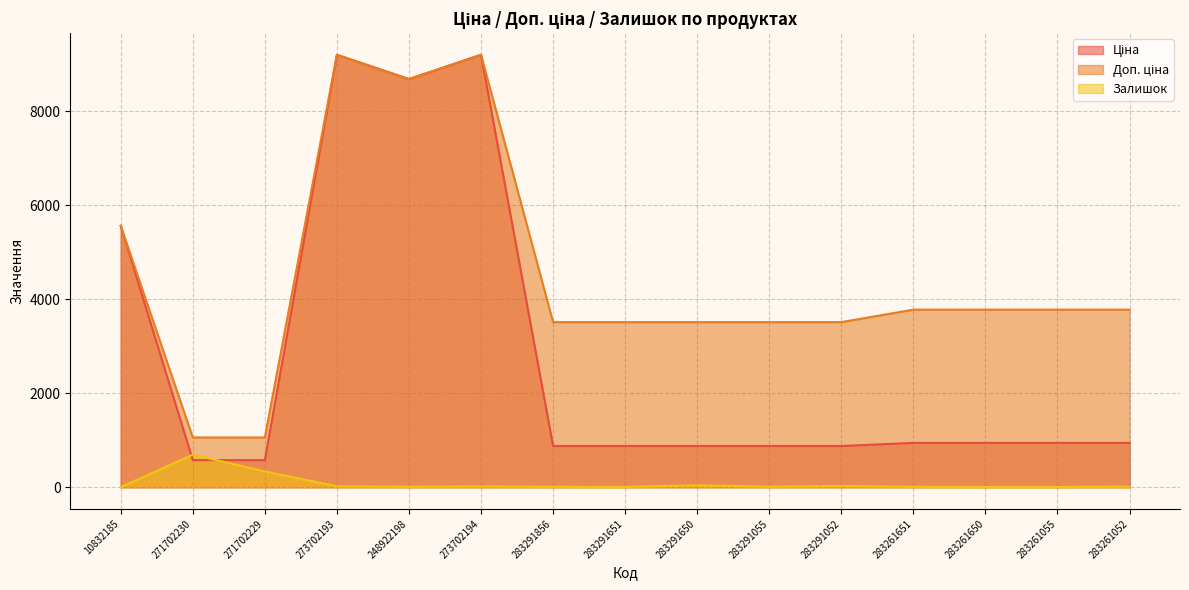

How many interior local peaks does the Ціна series have?

2